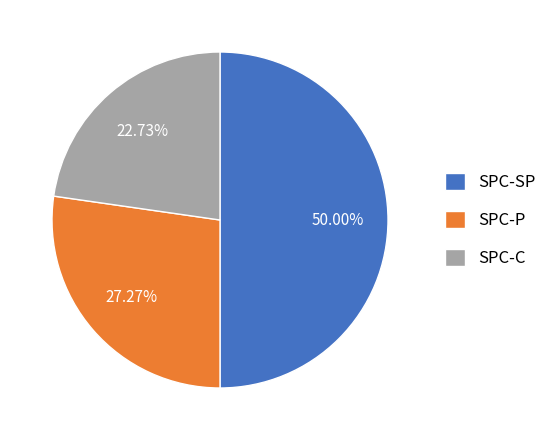

Rank the categories by value from lowest to highest.

SPC-C, SPC-P, SPC-SP